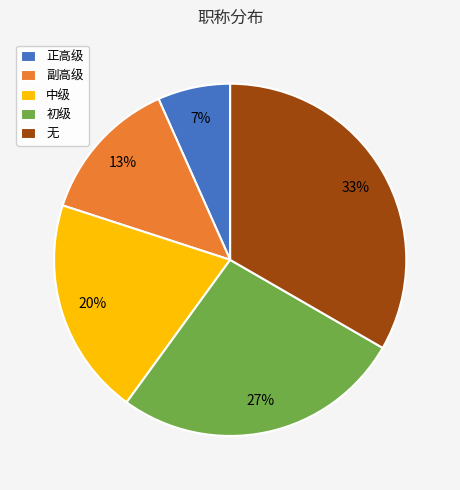

Rank the categories by value from lowest to highest.

正高级, 副高级, 中级, 初级, 无